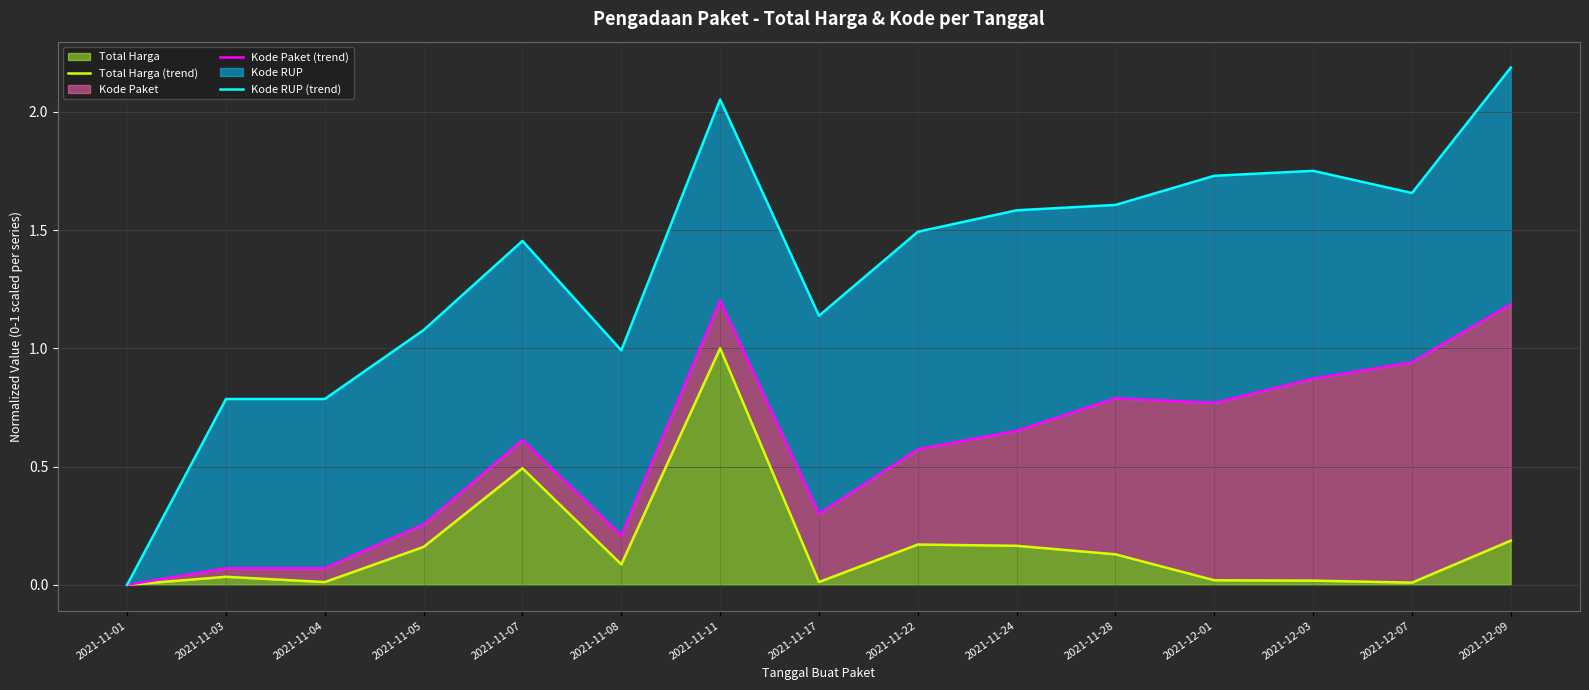

Which label corresponds to the largest value in the chart?

2021-12-09